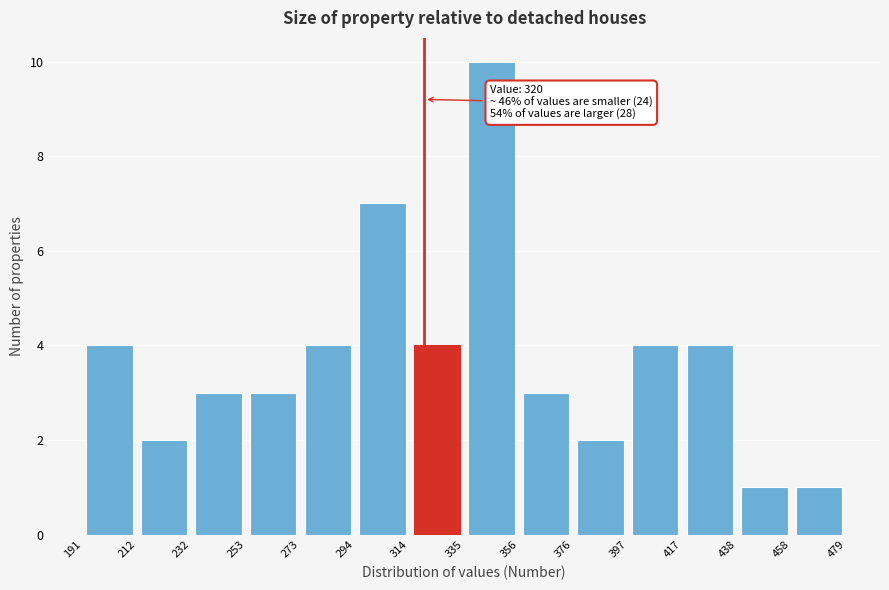

Which range on the x-axis has the tallest bar?

335 to 356